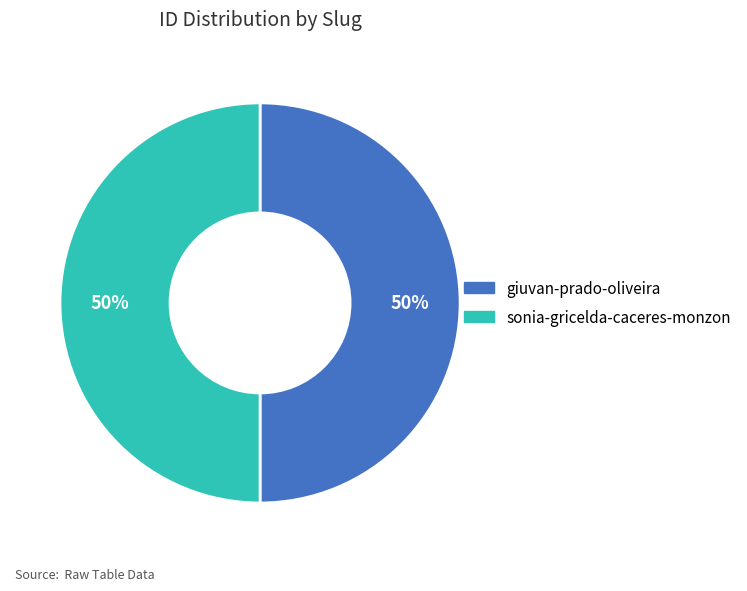

To the nearest percent, what portion does sonia-gricelda-caceres-monzon represent?

50%